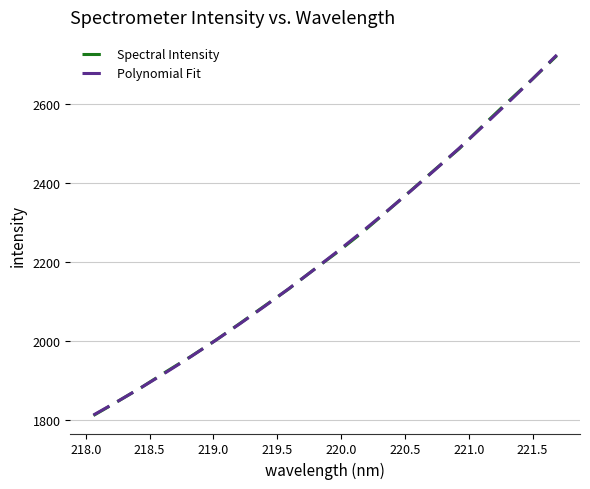

What is the minimum value shown in the chart?

1811.5